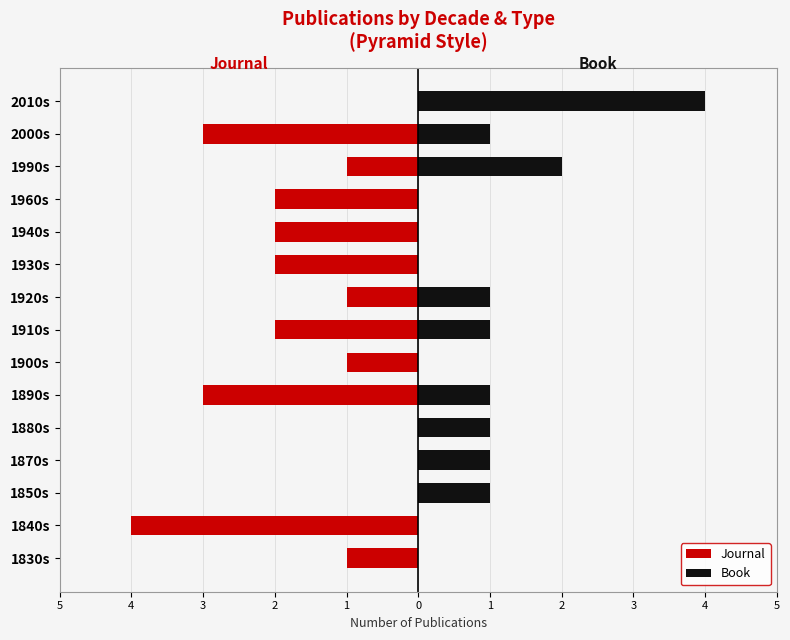

What is the difference between the maximum and second lowest values in the Book series?

4